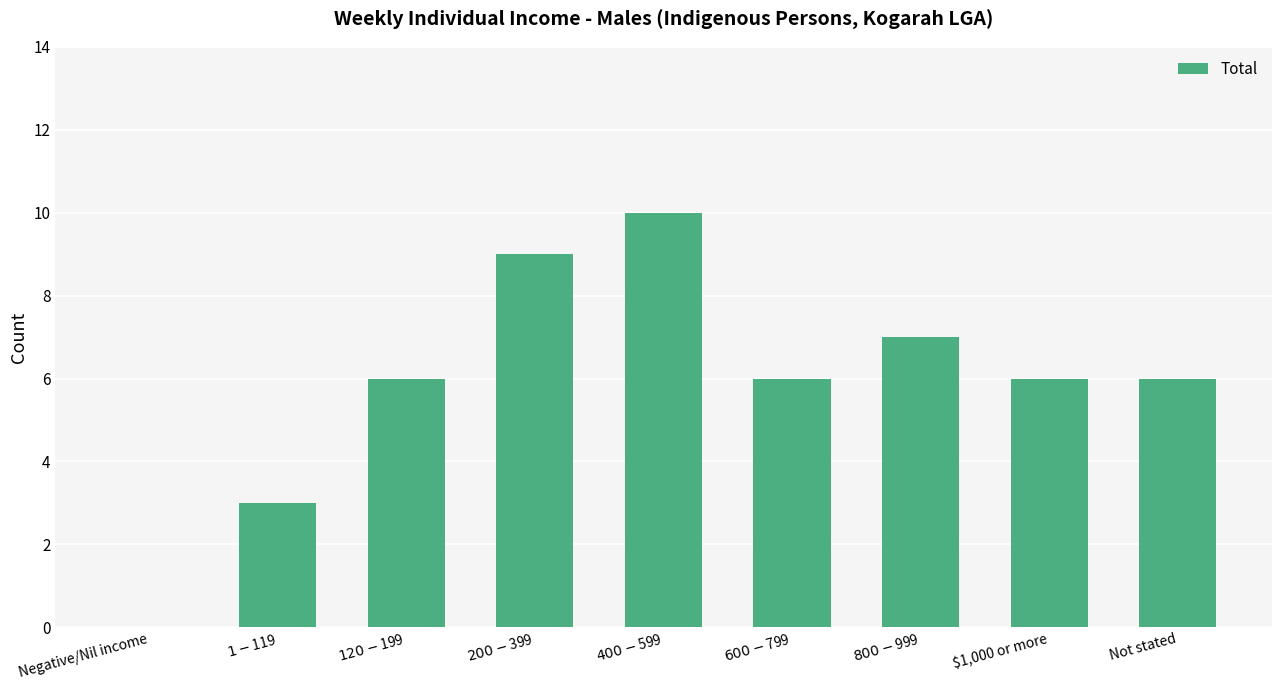

What is the sum of all values?

53